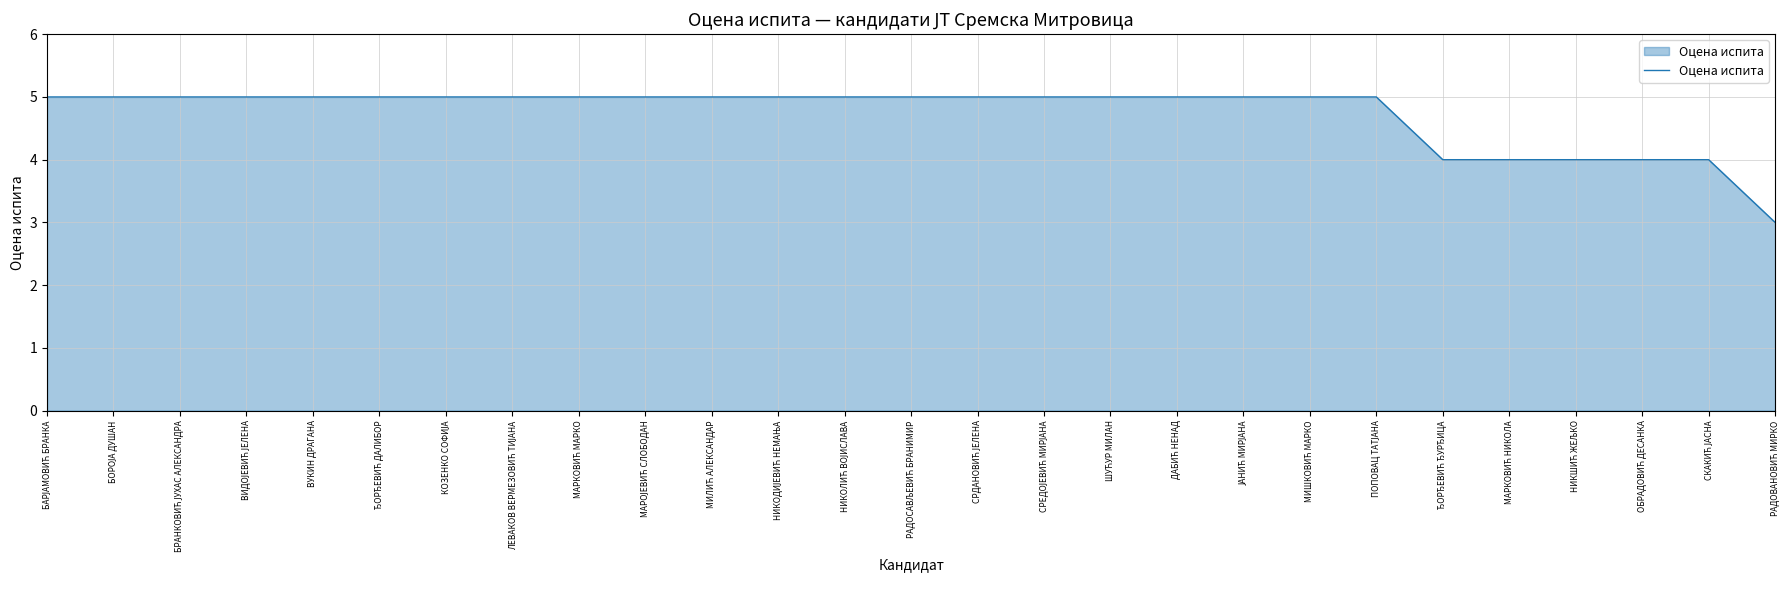

What is the maximum value shown in the chart?

5